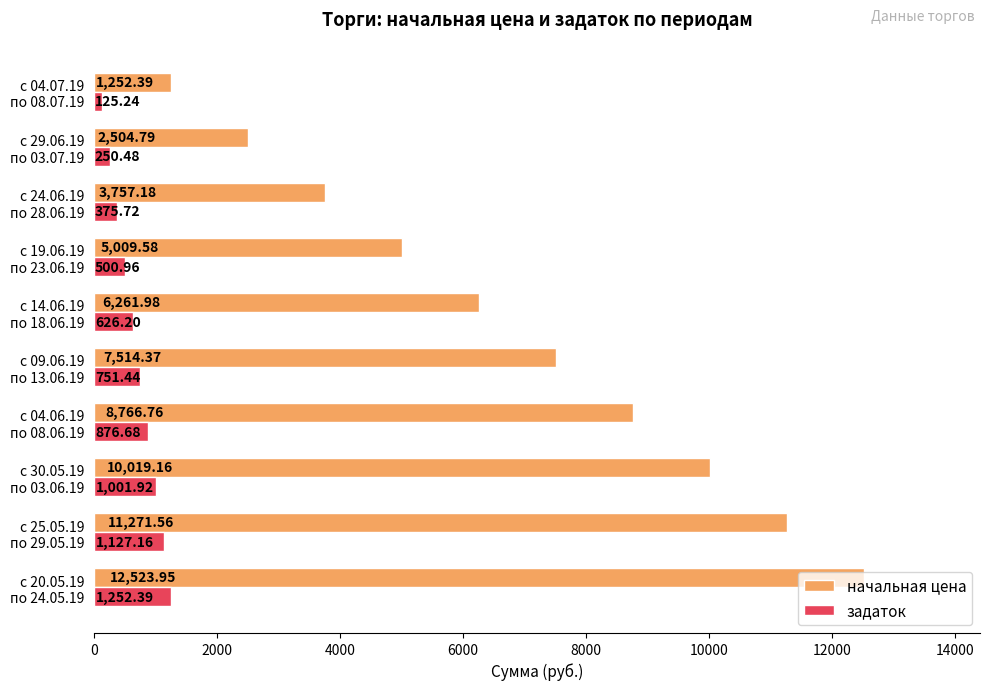

What are all the series names shown in the legend?

начальная цена, задаток